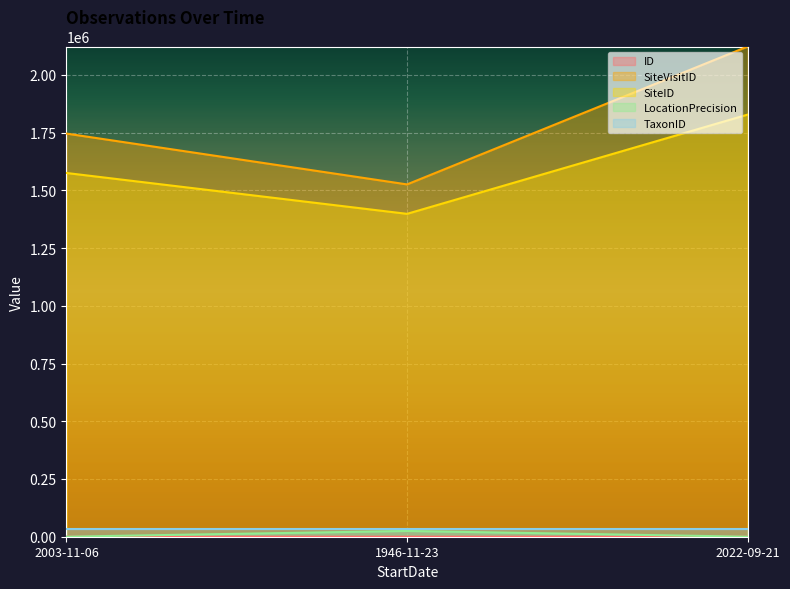

The value of SiteID at 2022-09-21 is 1121701. True or false?

False